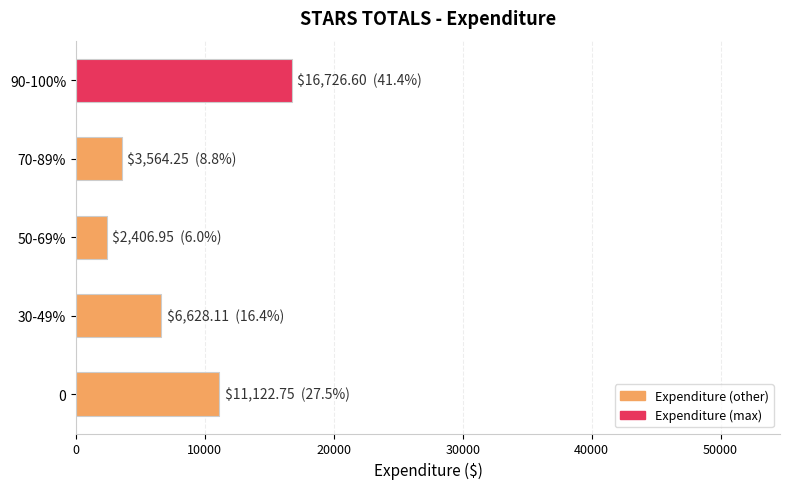

Does the chart contain any negative values?

No